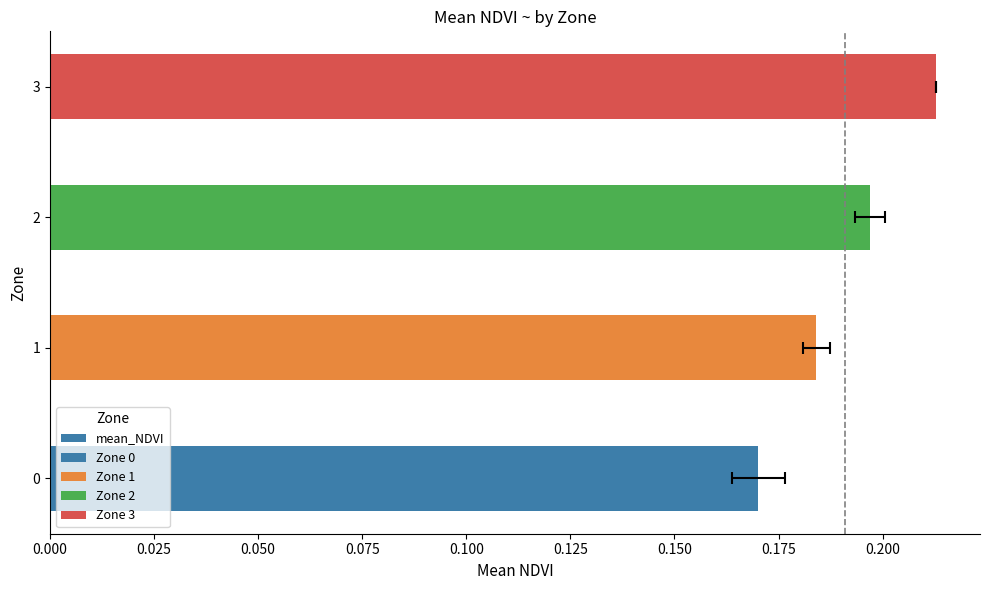

Does the chart contain any negative values?

No